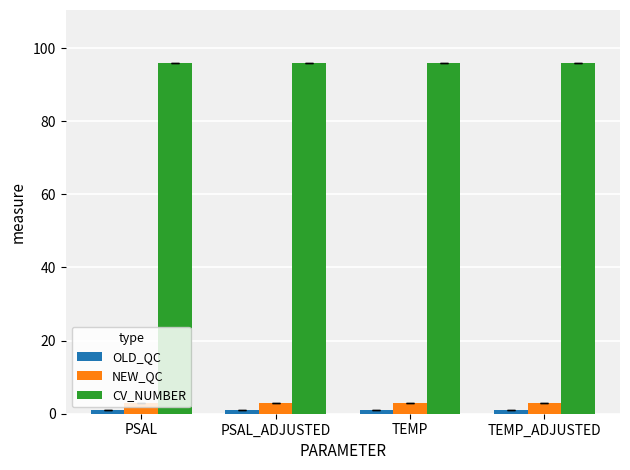

Is it true that CV_NUMBER equals 47 at PSAL?

False